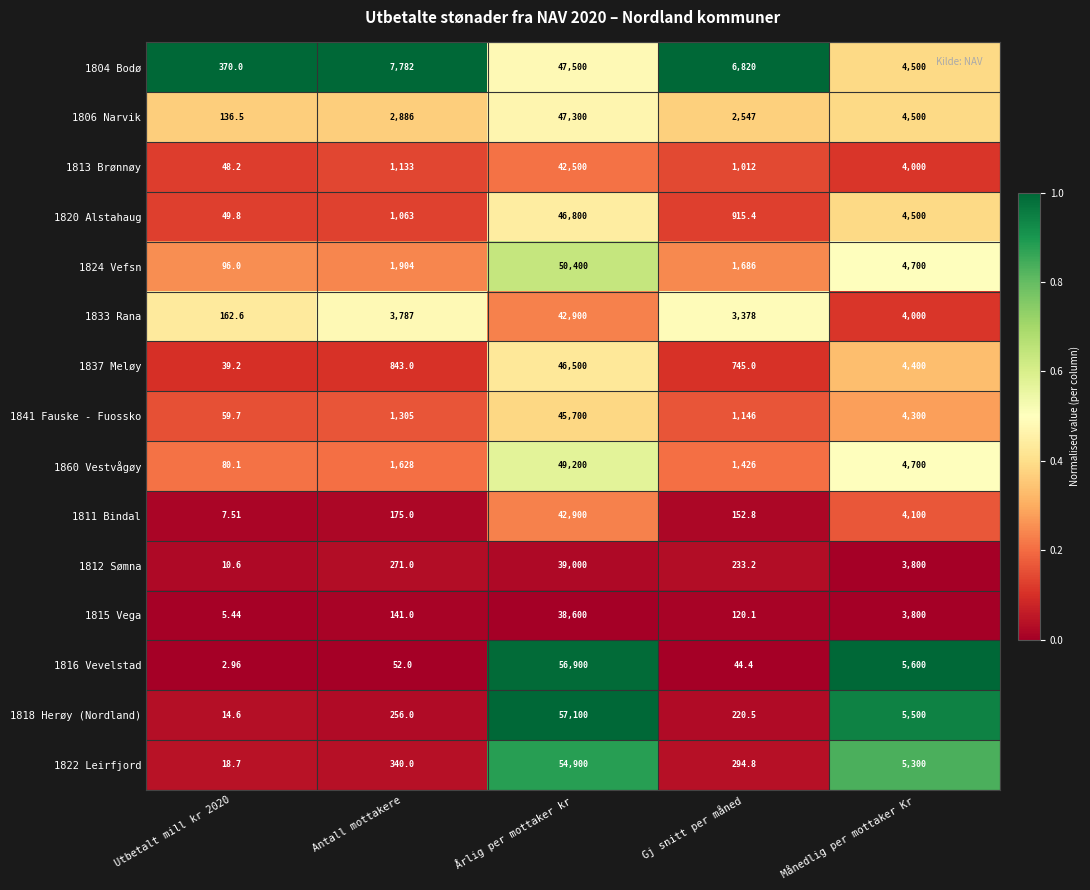

At which category is the sum across all series the highest?

Årlig per mottaker kr